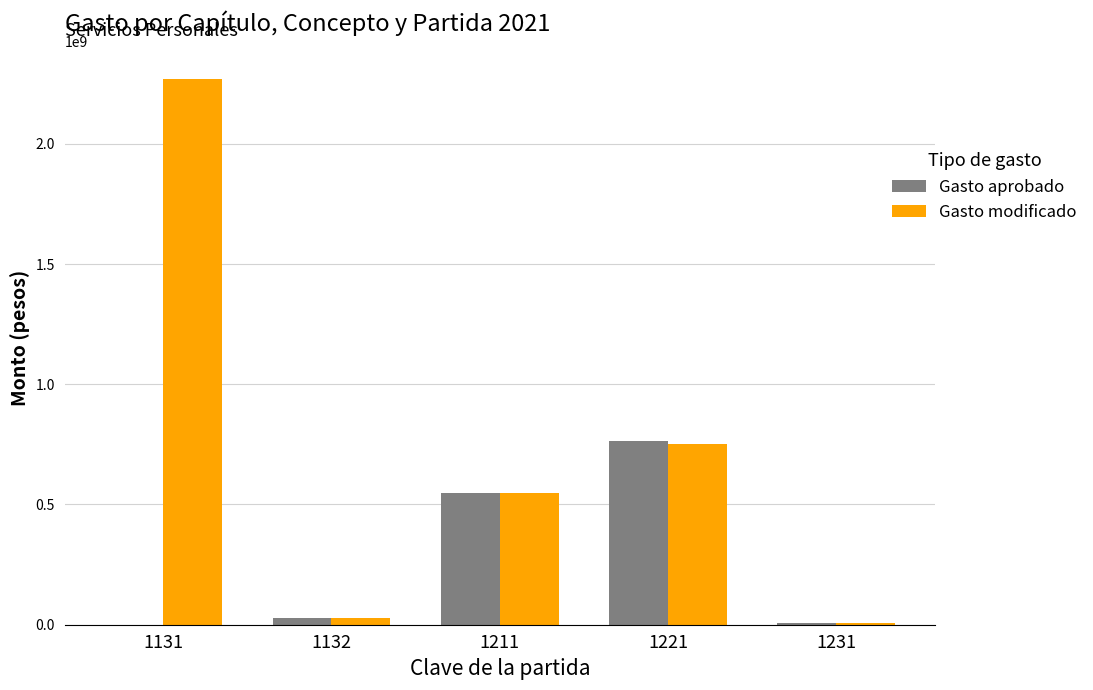

How many groups of bars are there?

5